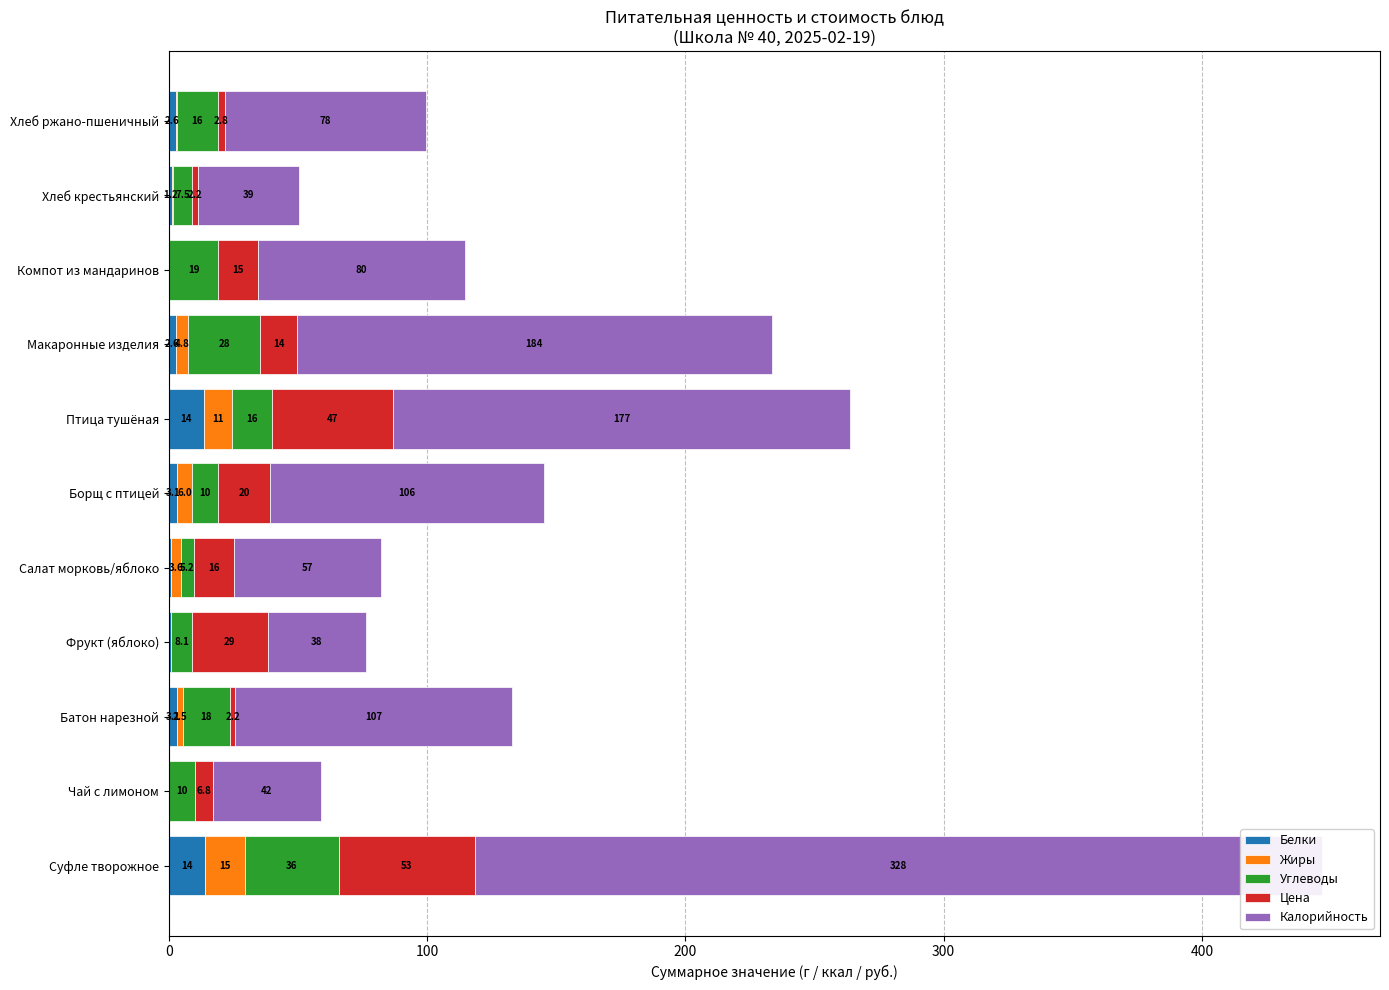

Count the number of categories in the chart.

11